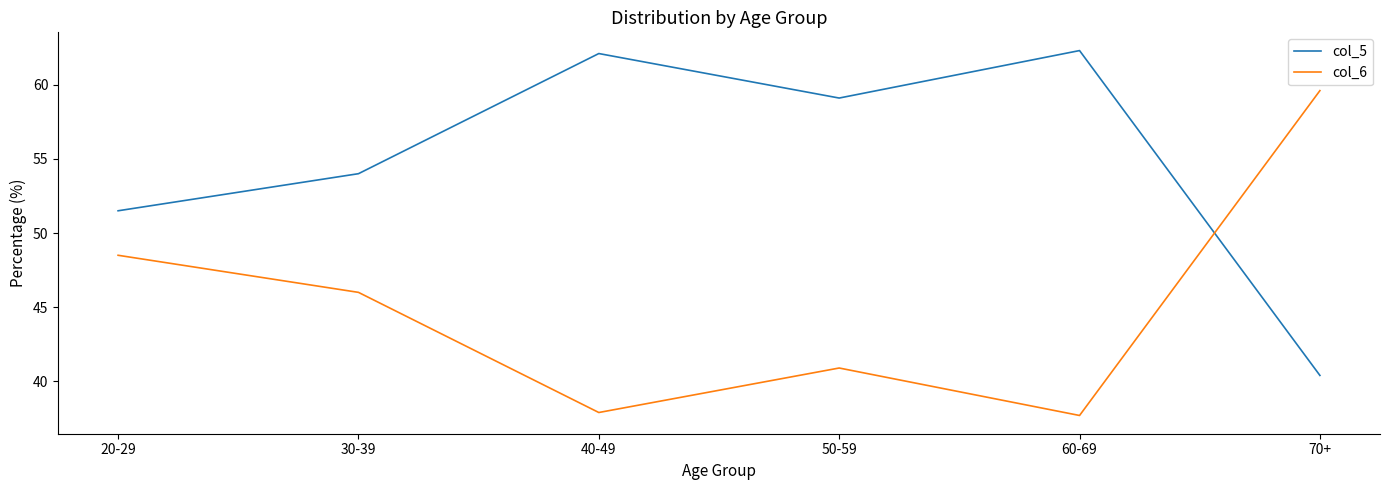

Reading right to left, extract all data points from this chart.

col_5: 70+=40.4	60-69=62.3	50-59=59.1	40-49=62.1	30-39=54.0	20-29=51.5
col_6: 70+=59.6	60-69=37.7	50-59=40.9	40-49=37.9	30-39=46.0	20-29=48.5